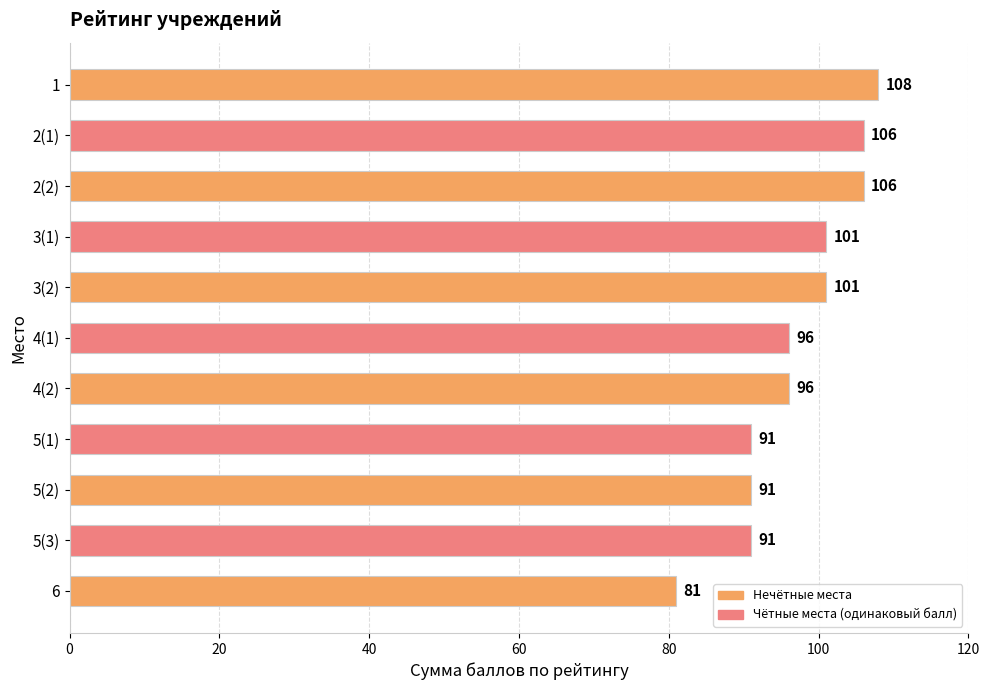

Reading bottom to top, what are all the values shown in this chart?

81	91	91	91	96	96	101	101	106	106	108